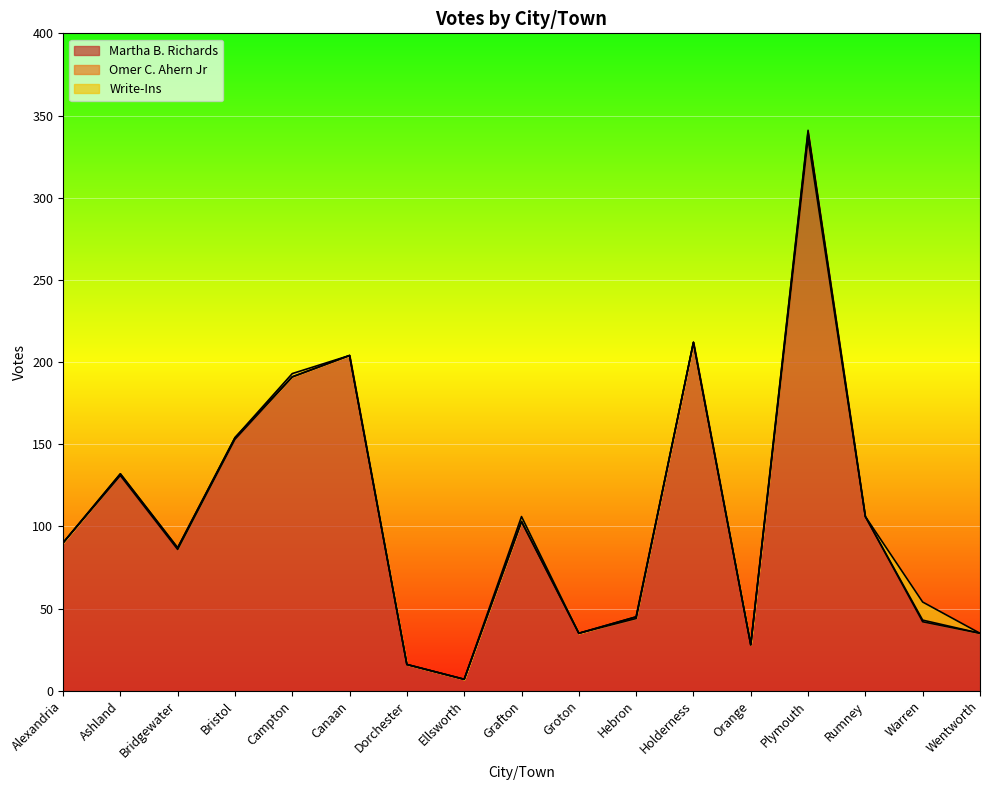

What position from the left is Dorchester?

7